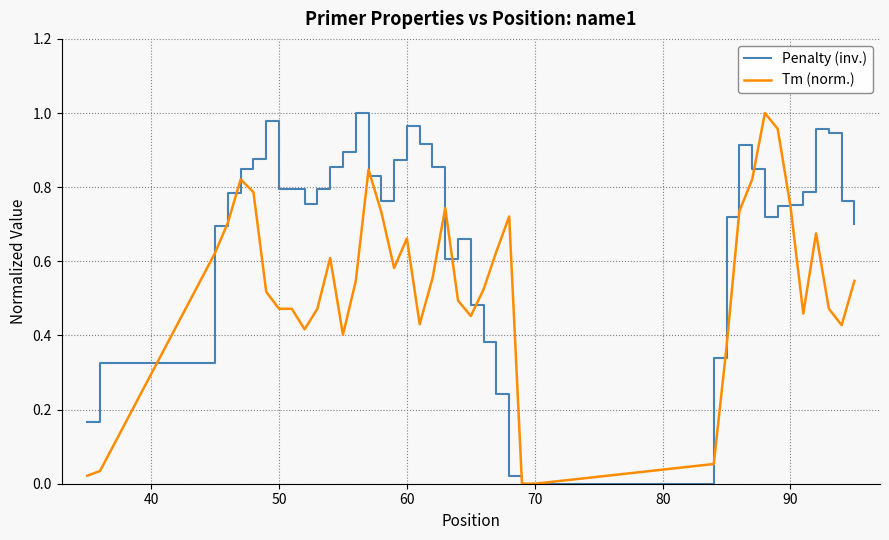

Which series has the largest total across all categories?

Penalty (inv.)